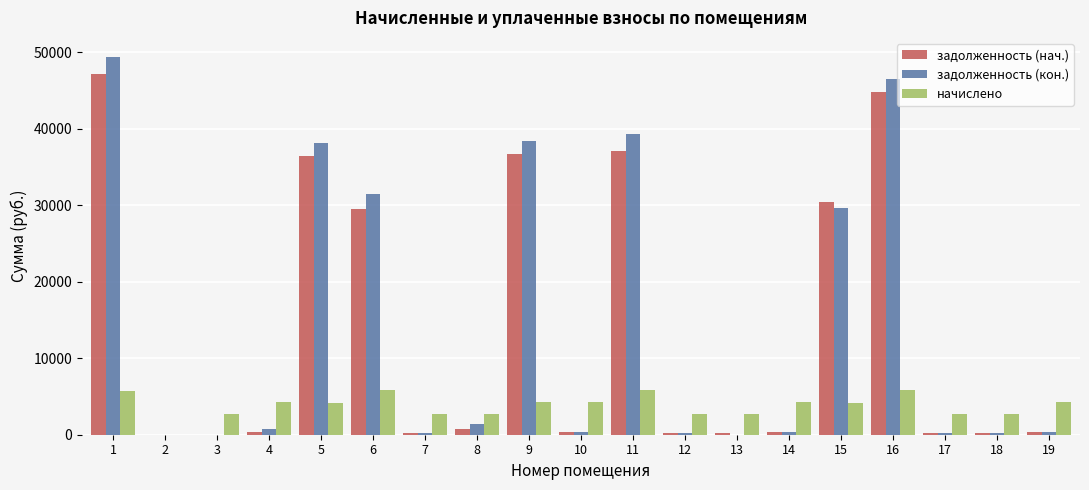

What is the sum of the начислено values at 18 and 10?

6965.8